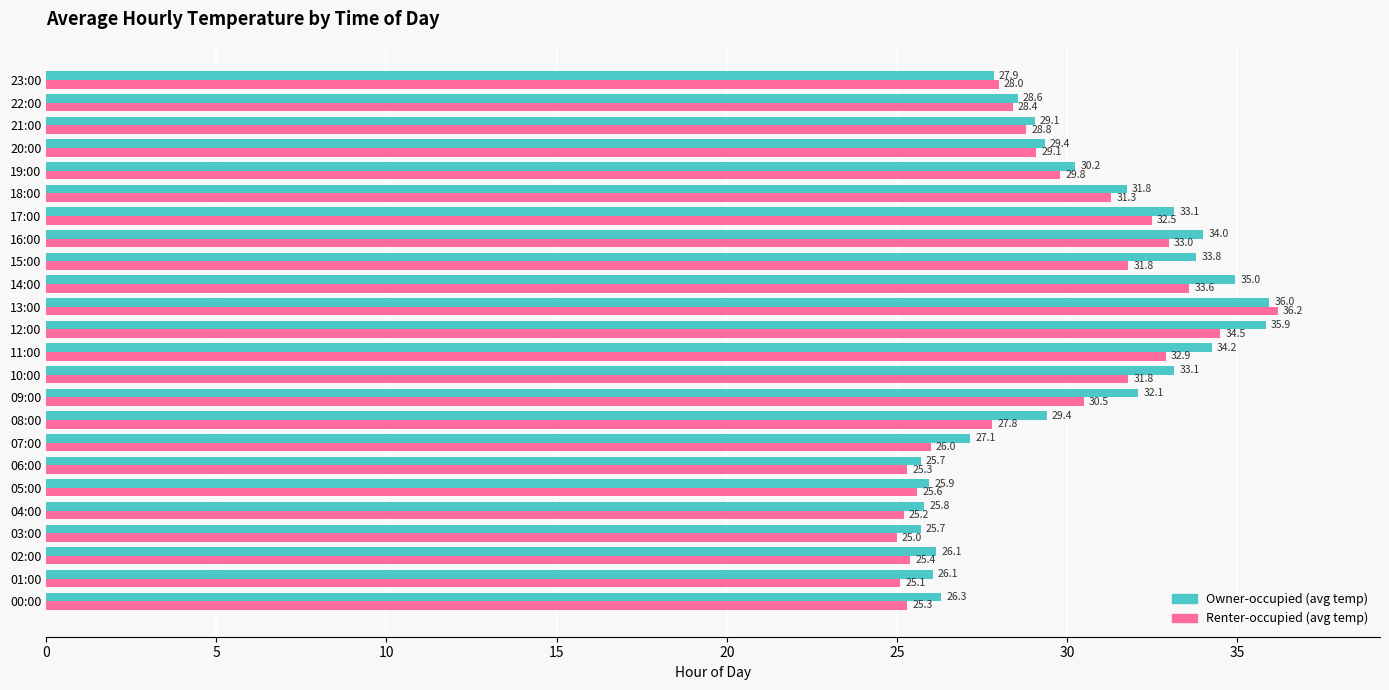

What is the minimum value for Renter-occupied (avg temp)?

25.0